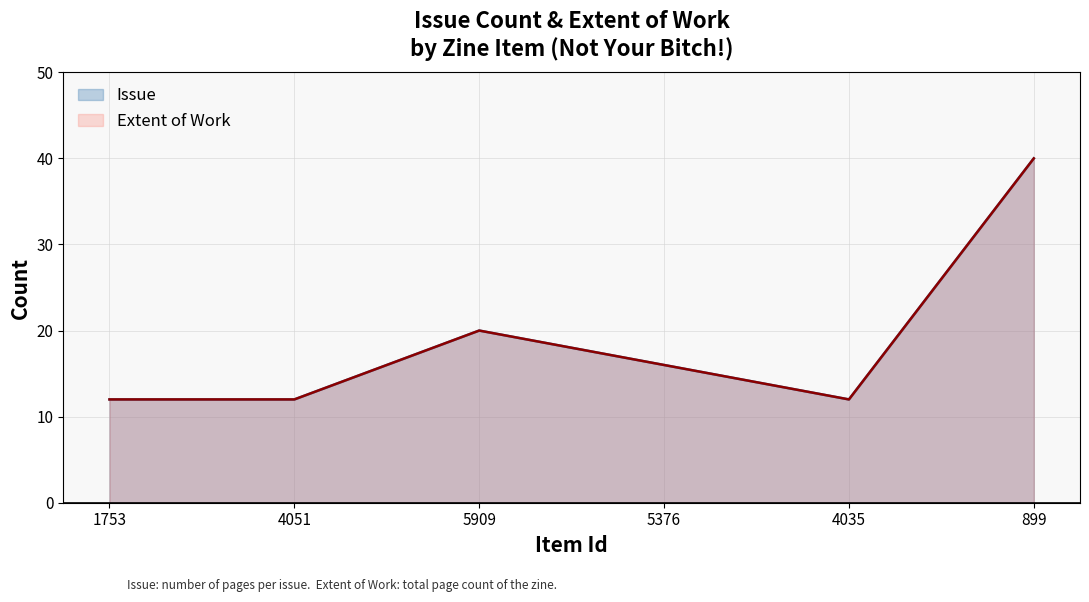

Reading left to right, what are all the values shown in this chart?

Issue: 1753=12	4051=12	5909=20	5376=16	4035=12	899=40
Extent of Work: 1753=12	4051=12	5909=20	5376=16	4035=12	899=40